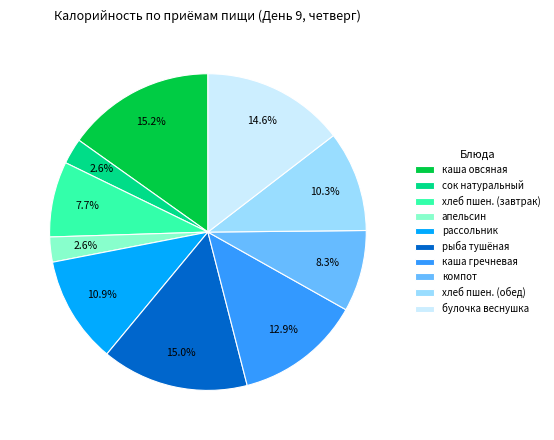

Approximately how many times larger is the value at рыба тушёная compared to каша овсяная?

1.0